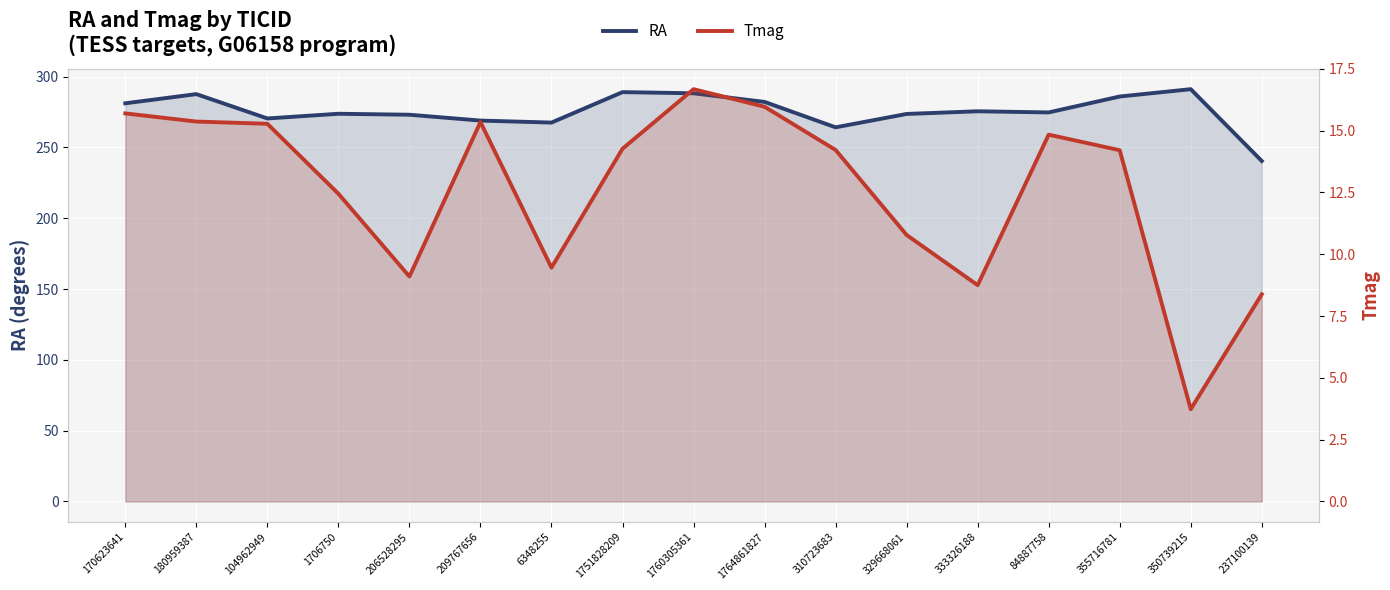

Rank the series at 1760305361 from highest to lowest value.

RA, Tmag